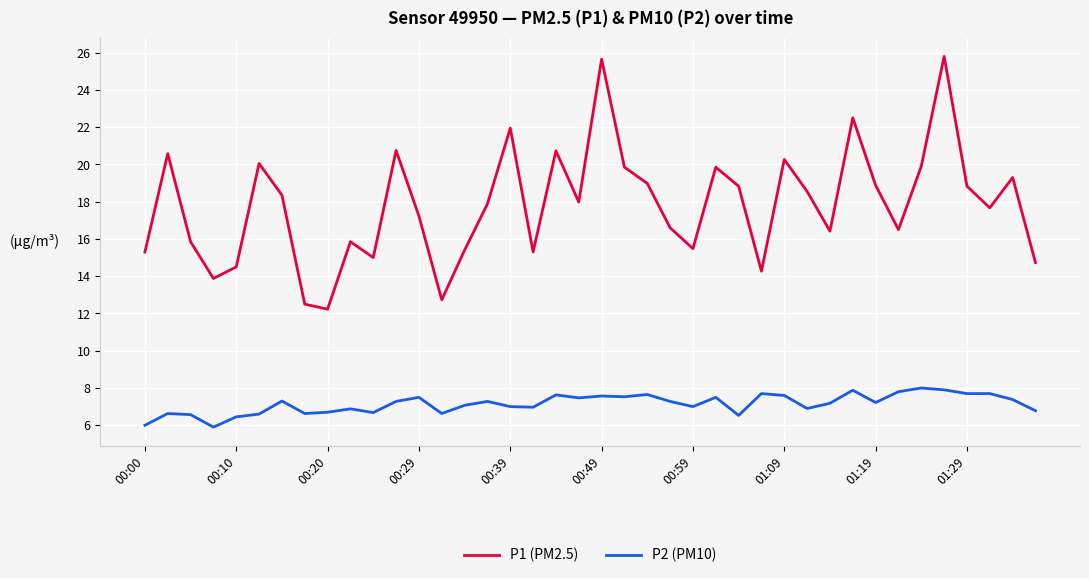

What is the smallest value displayed?

5.9